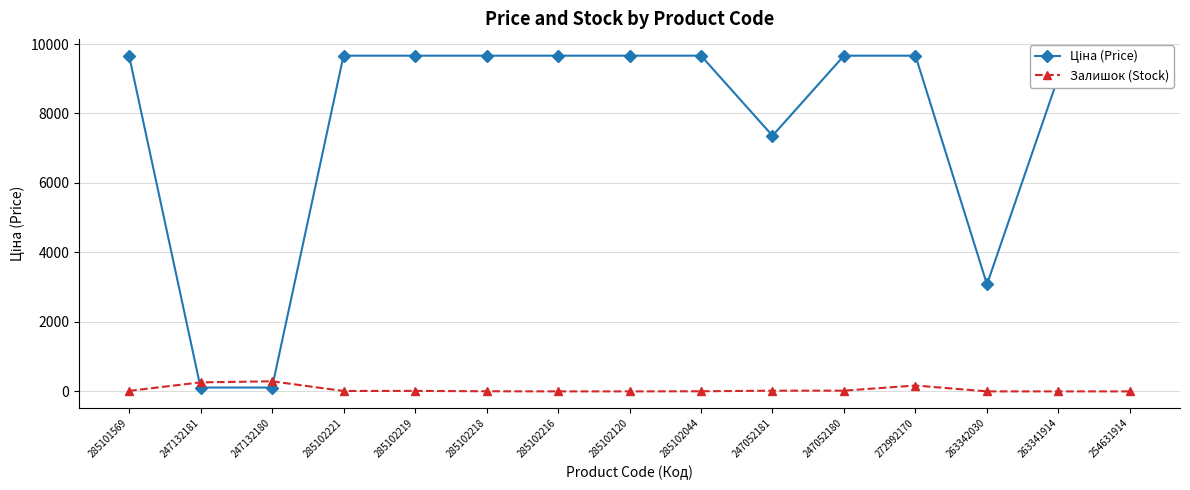

What is the difference between the highest and lowest values at 263342030?

3080.7